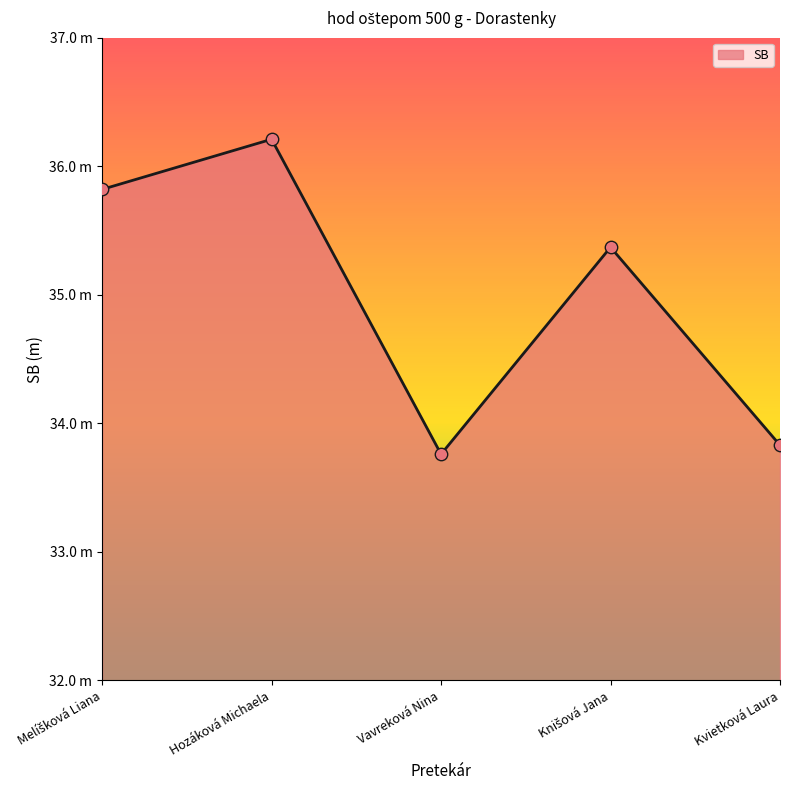

What is the ratio of the value at Knišová Jana to the value at Hozáková Michaela?

1.0